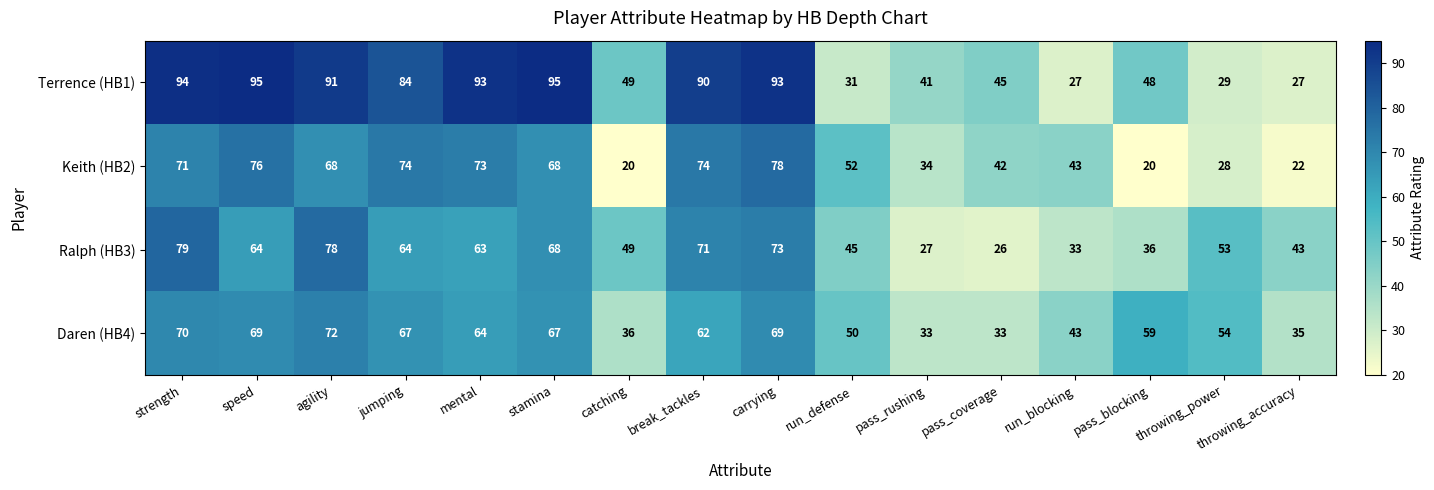

Between pass_rushing and run_blocking, which series saw the biggest shift?

Terrence (HB1)